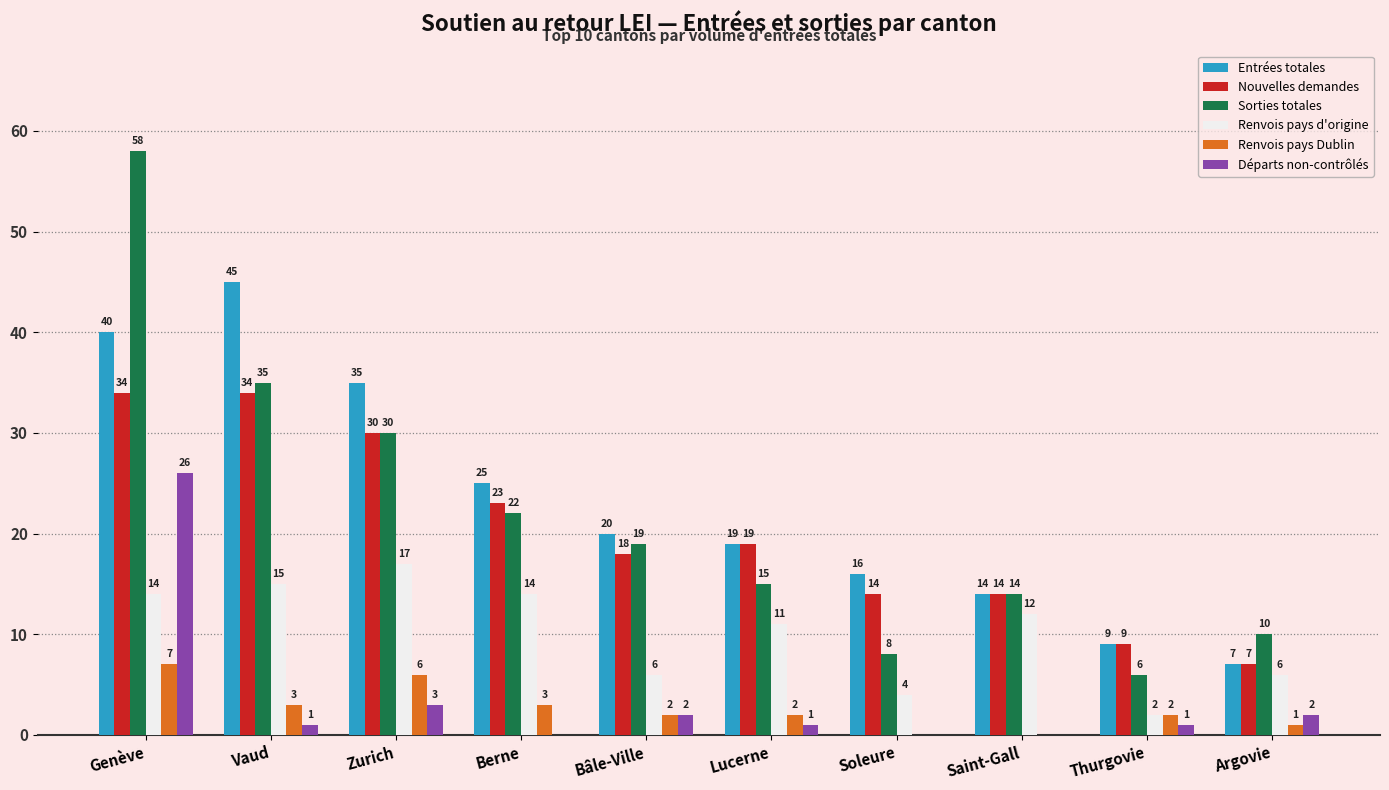

Is it true that Sorties totales equals 8 at Soleure?

True